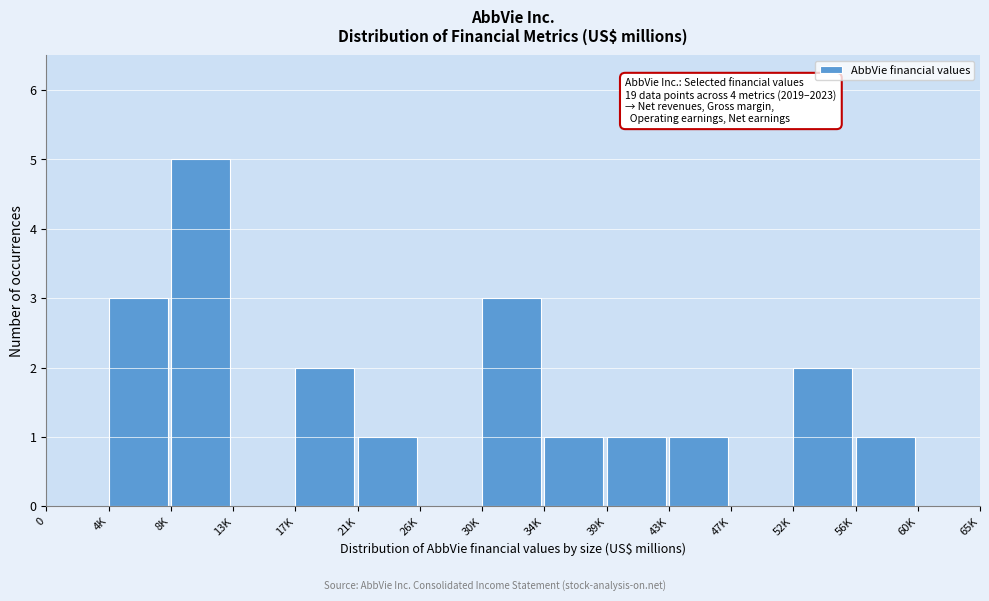

Reading left to right, extract all data points from this chart.

0=0	4K=3	8K=5	13K=0	17K=2	21K=1	26K=0	30K=3	34K=1	39K=1	43K=1	47K=0	52K=2	56K=1	60K=0